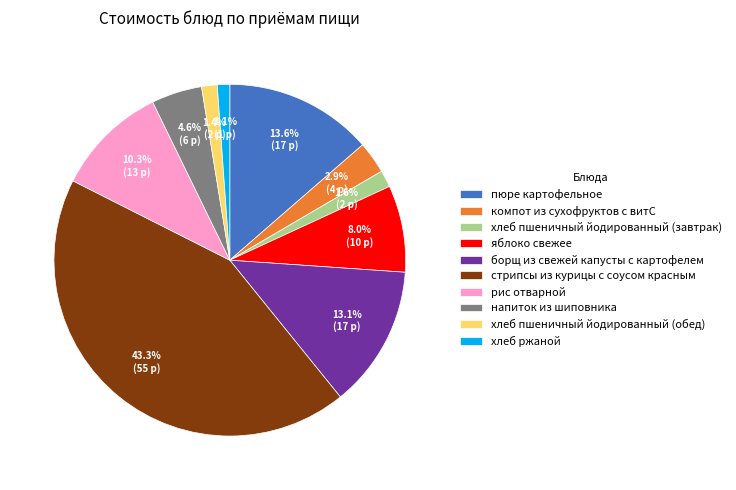

Does компот из сухофруктов с витС represent more than half of the total?

No